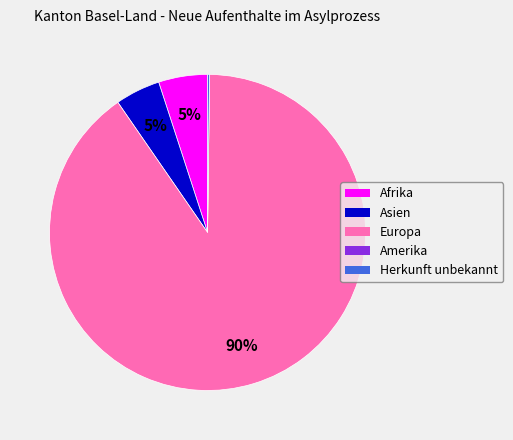

Does any single category account for the majority?

Yes